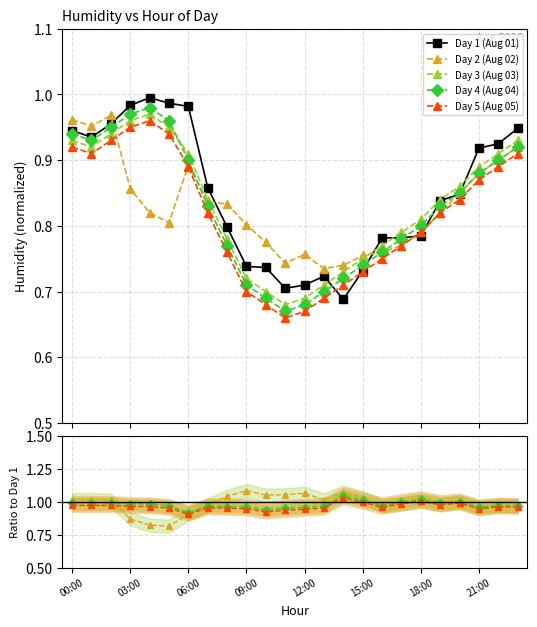

Which series has the widest spread of values?

Day 1 (Aug 01)